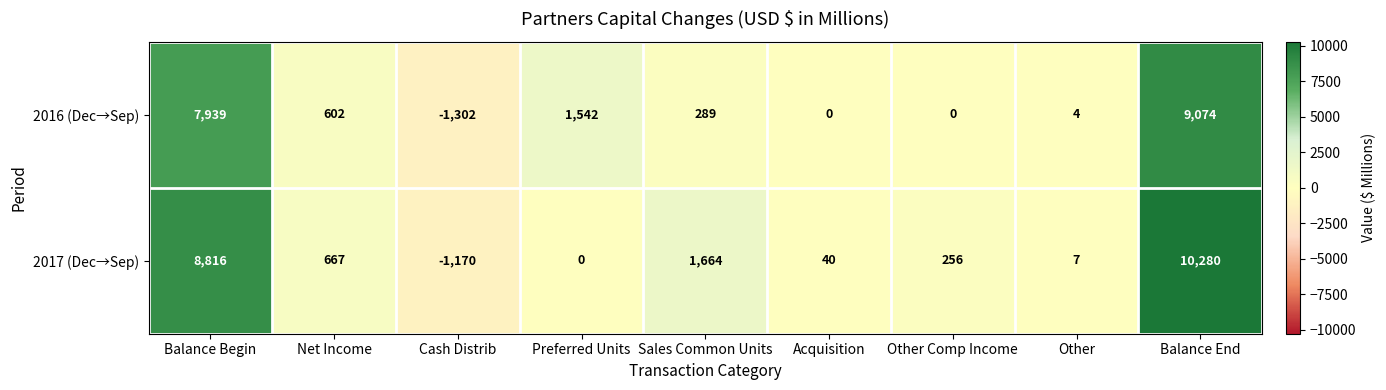

Reading left to right, transcribe all the data shown in this chart.

2016 (Dec→Sep): 7939	602	-1302	1542	289	0	0	4	9074
2017 (Dec→Sep): 8816	667	-1170	0	1664	40	256	7	10280